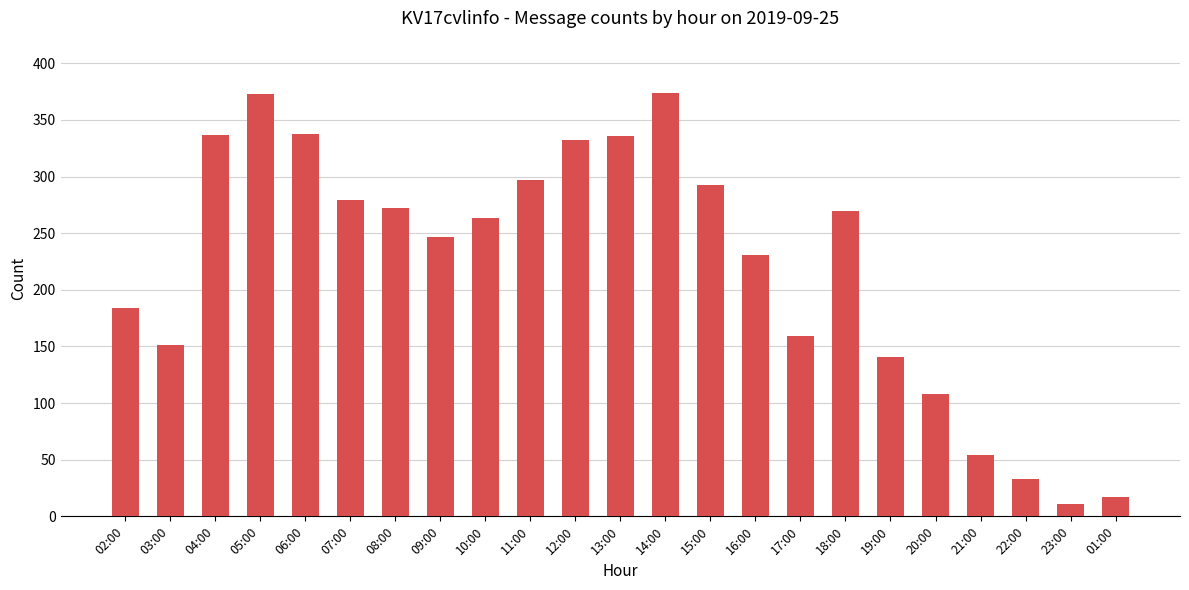

At which category does the chart reach its minimum across all series?

23:00